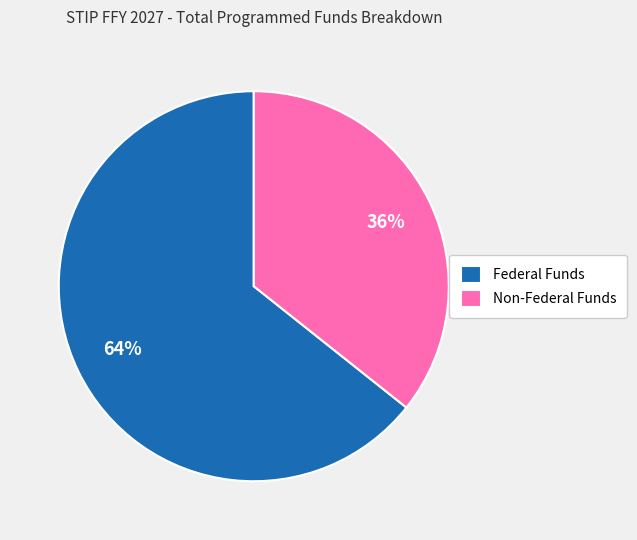

To the nearest percent, what is the combined percentage of Federal Funds and Non-Federal Funds?

100%